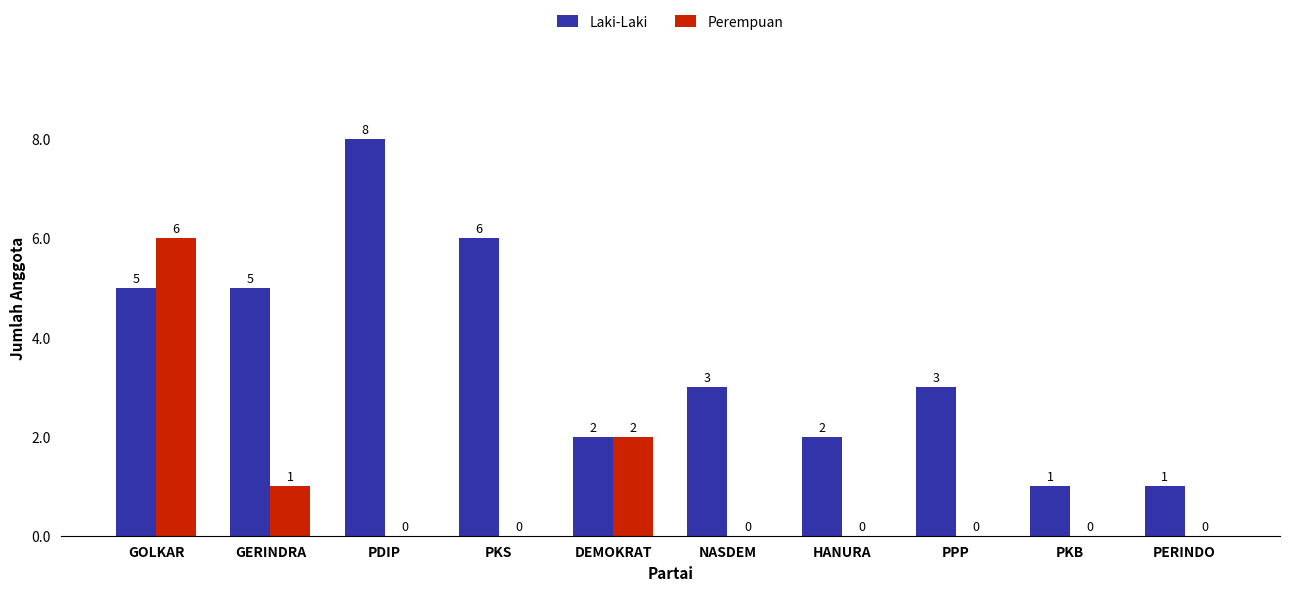

Reading left to right, what are all the values shown in this chart?

Laki-Laki: GOLKAR=5	GERINDRA=5	PDIP=8	PKS=6	DEMOKRAT=2	NASDEM=3	HANURA=2	PPP=3	PKB=1	PERINDO=1
Perempuan: GOLKAR=6	GERINDRA=1	PDIP=0	PKS=0	DEMOKRAT=2	NASDEM=0	HANURA=0	PPP=0	PKB=0	PERINDO=0